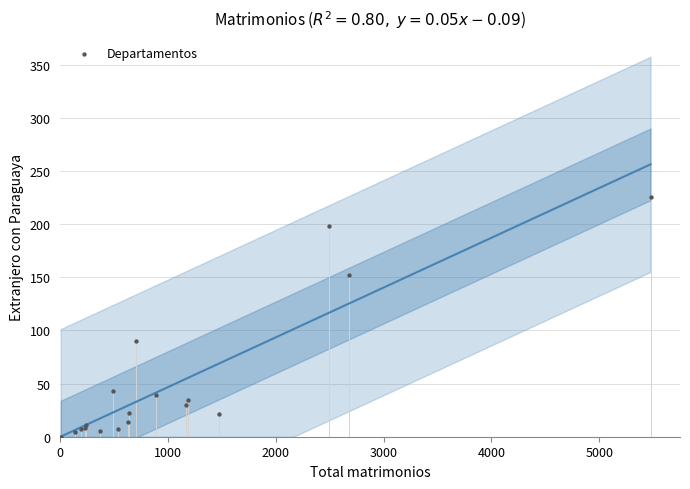

What Y value in the scatter plot is closest to 112?

90